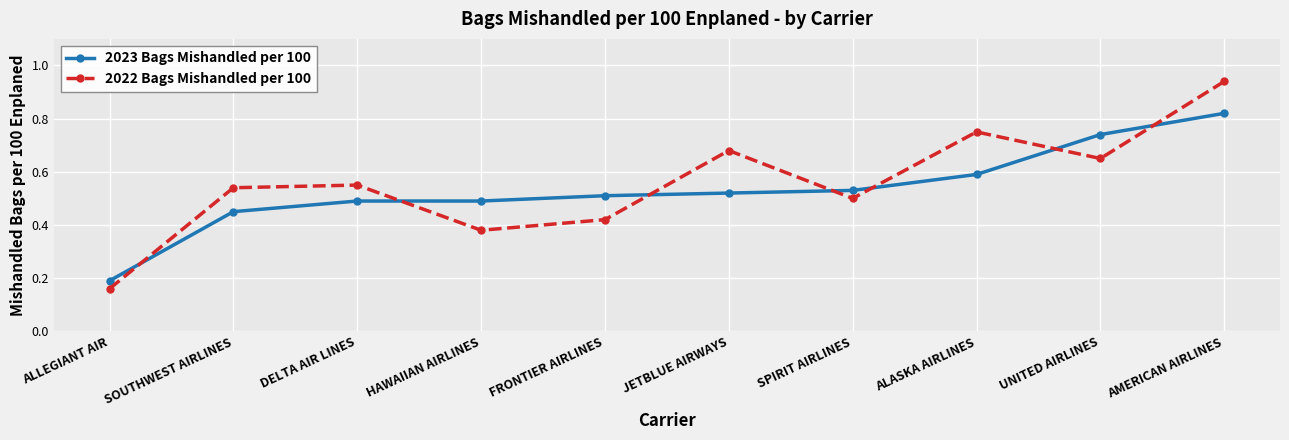

Where is 2023 Bags Mishandled per 100 nearest to the value 0?

ALLEGIANT AIR